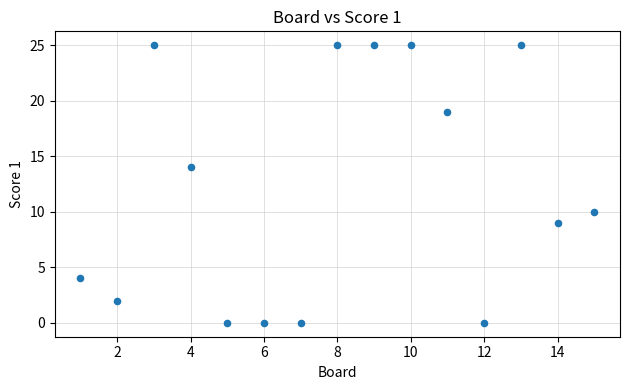

What is the range of Y values (max minus min)?

25